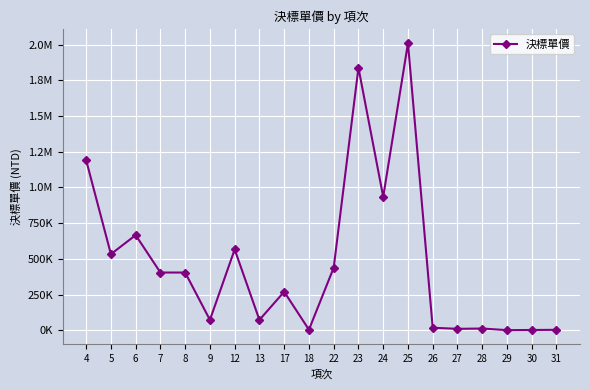

Reading left to right, list all the values displayed in this chart.

1190688	533054	666320	404439	404439	72791	566127	72791	269895	4223	438217	1837944	934707	2009604	17895	10354	12452	1130	2252	3374